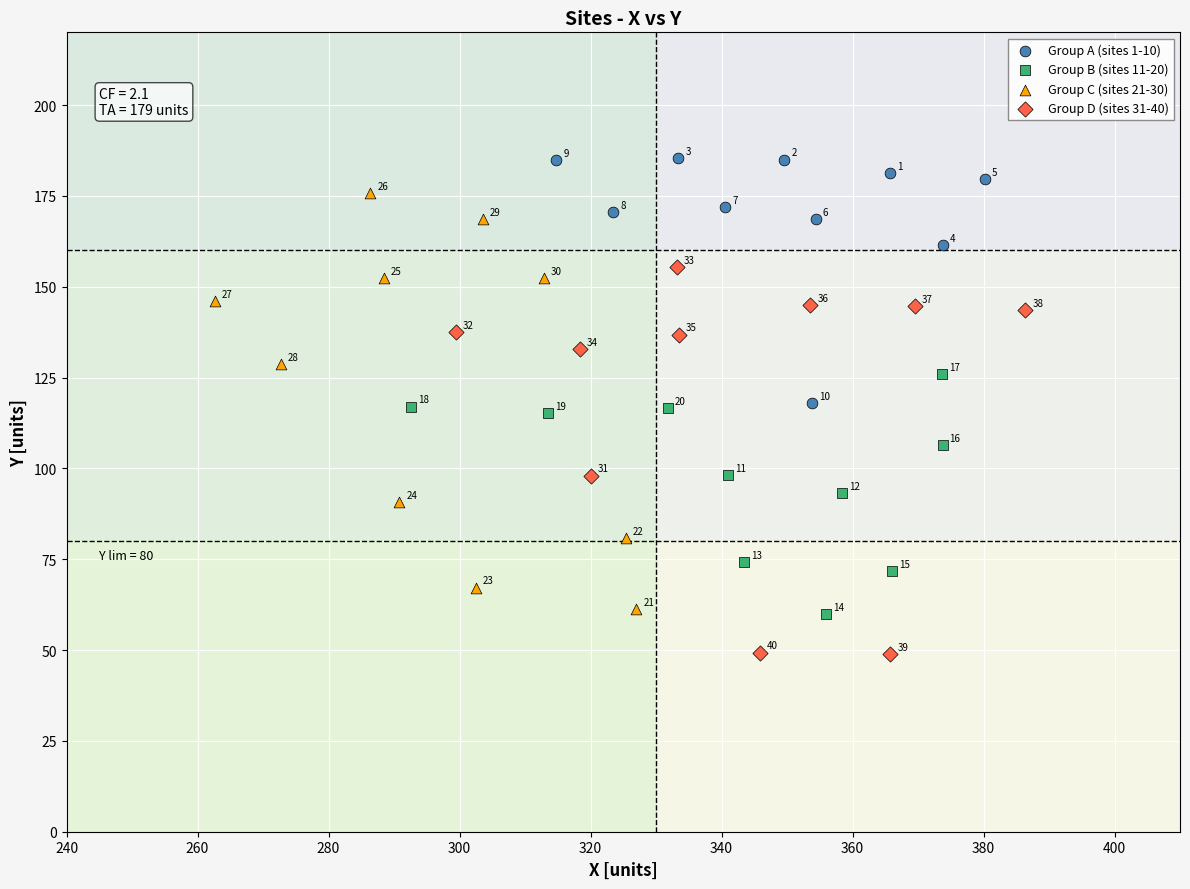

Which series reaches the maximum Y coordinate?

Group A (sites 1-10)